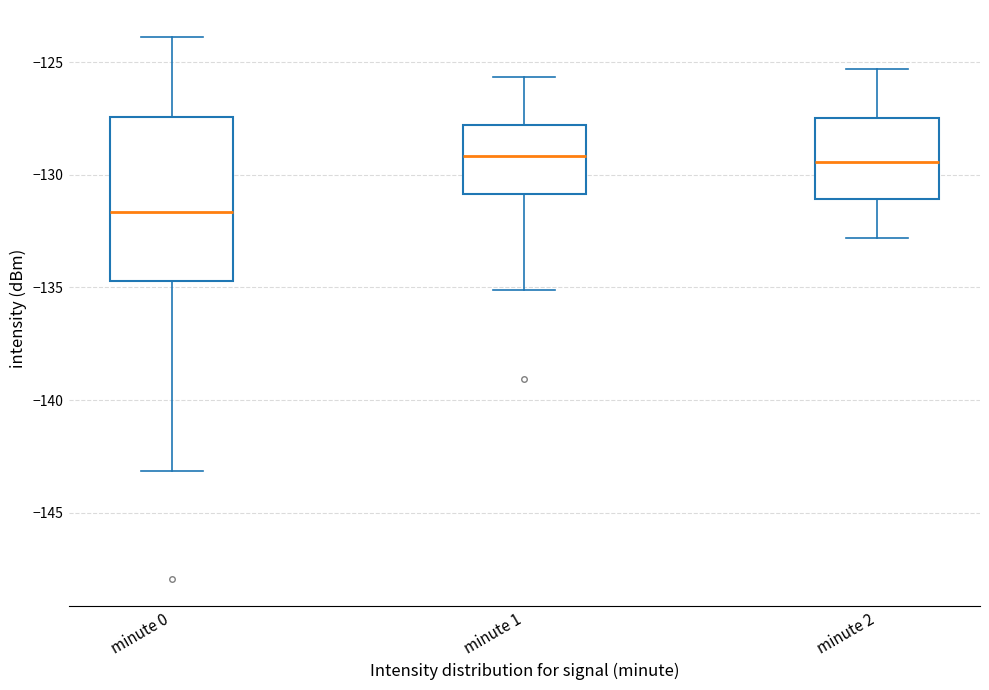

Comparing the boxes themselves (not the whiskers), which one is the tallest?

minute 0